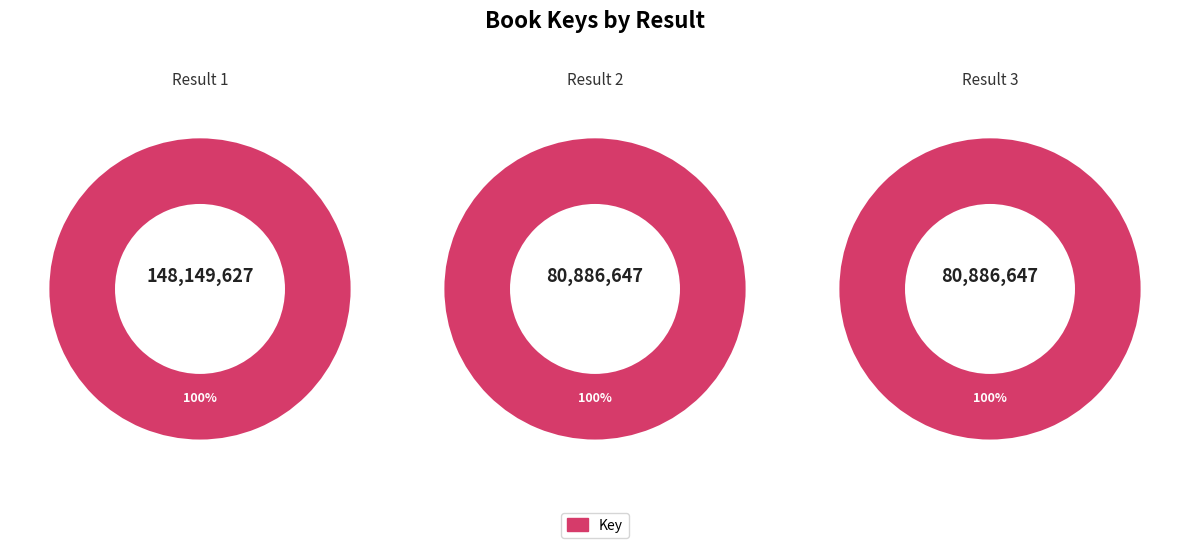

What is the ratio of the value at  to the value at 1?

0.5